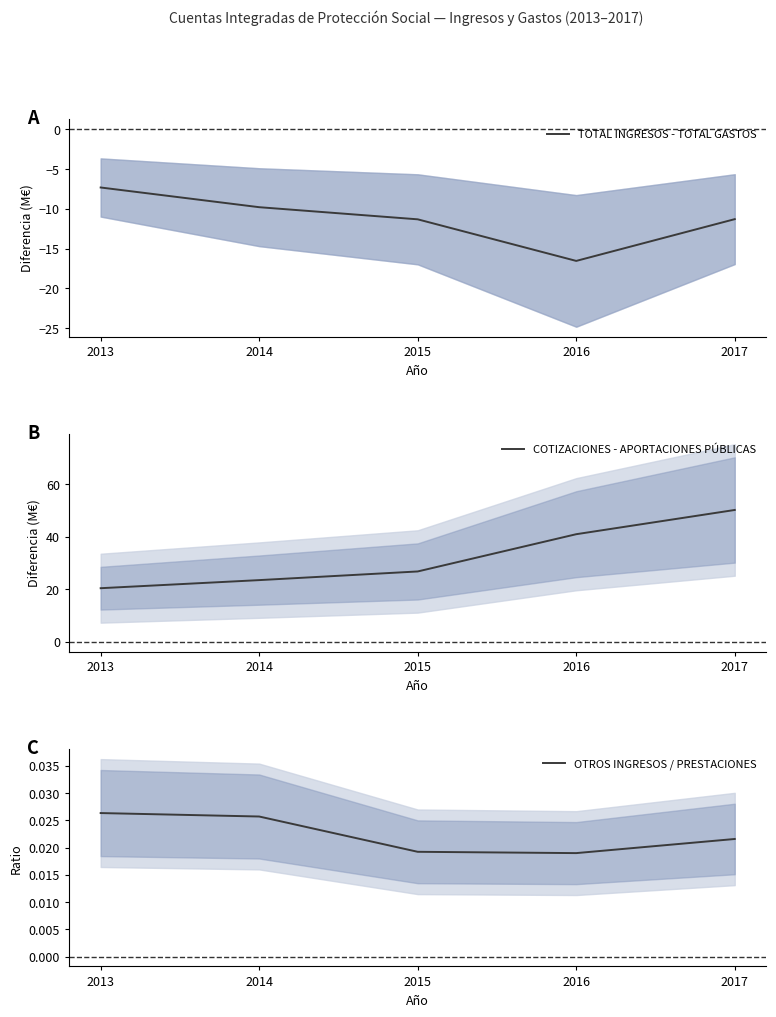

Reading left to right, list all the values displayed in this chart.

TOTAL INGRESOS - TOTAL GASTOS: -7.3	-9.8	-11.3	-16.6	-11.3
COTIZACIONES - APORTACIONES PÚBLICAS: 20.4	23.5	26.8	41.0	50.3
OTROS INGRESOS / PRESTACIONES: 0.0	0.0	0.0	0.0	0.0